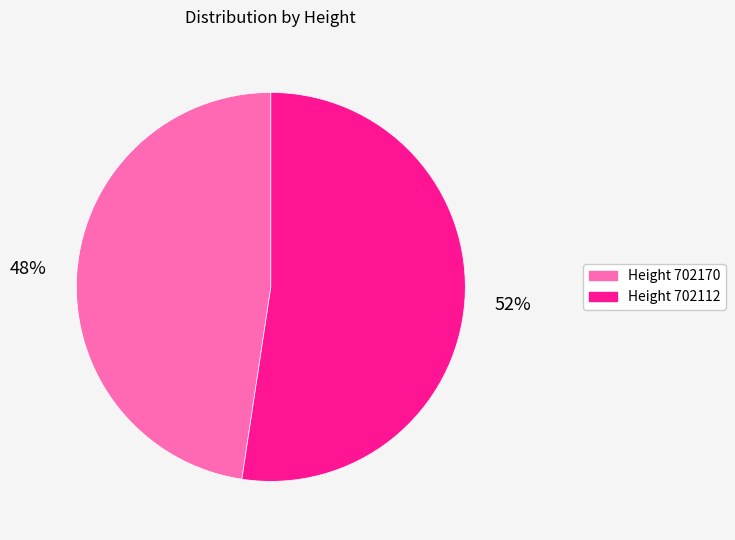

How many slices are in this pie chart?

2